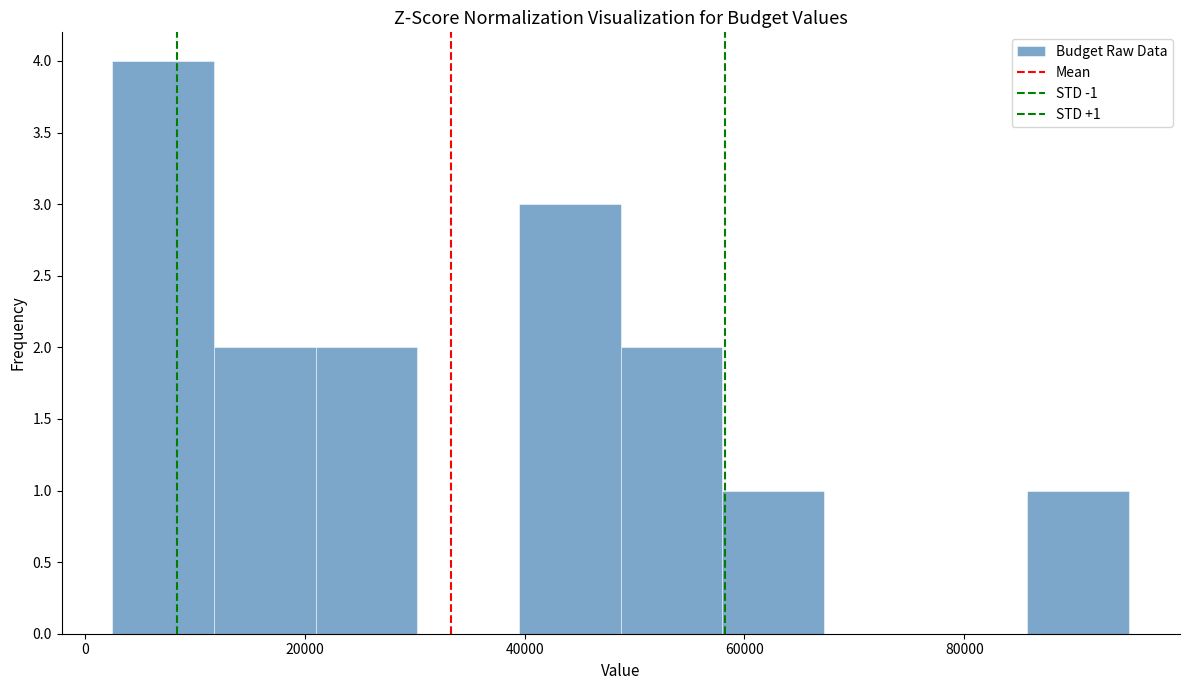

Which range on the x-axis has the tallest bar?

2000 to 12000